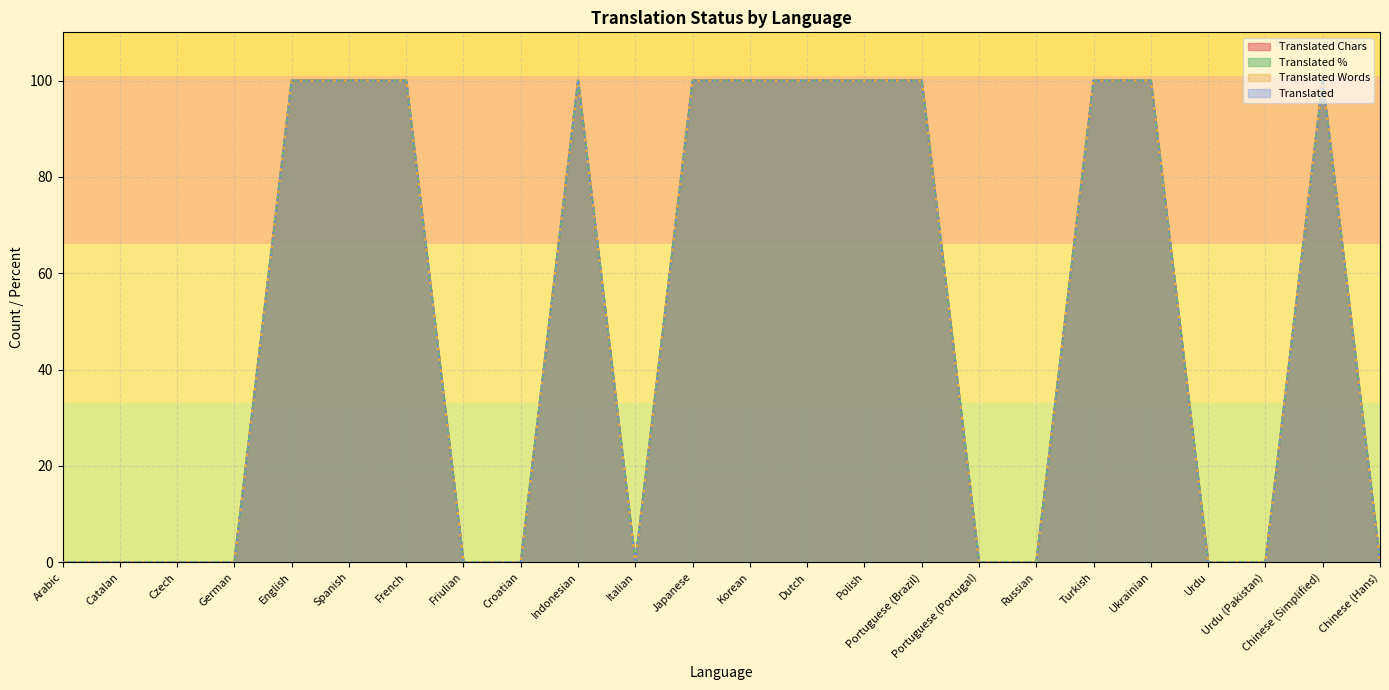

Where is translated_chars nearest to the value 50?

Arabic